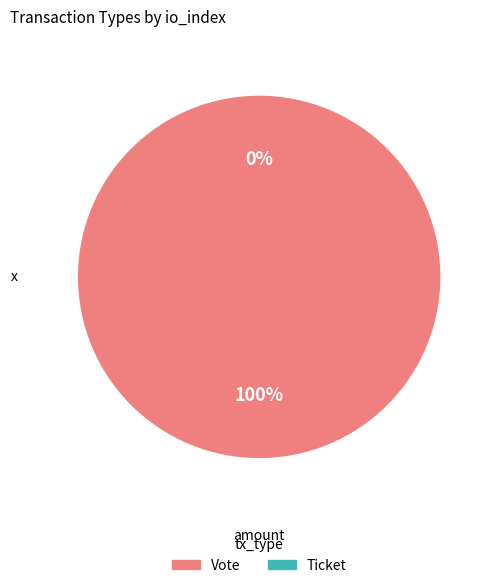

How many segments does this pie chart have?

2